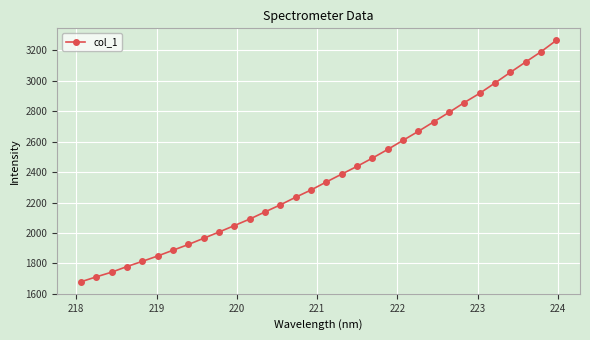

What is the smallest value displayed?

1679.0